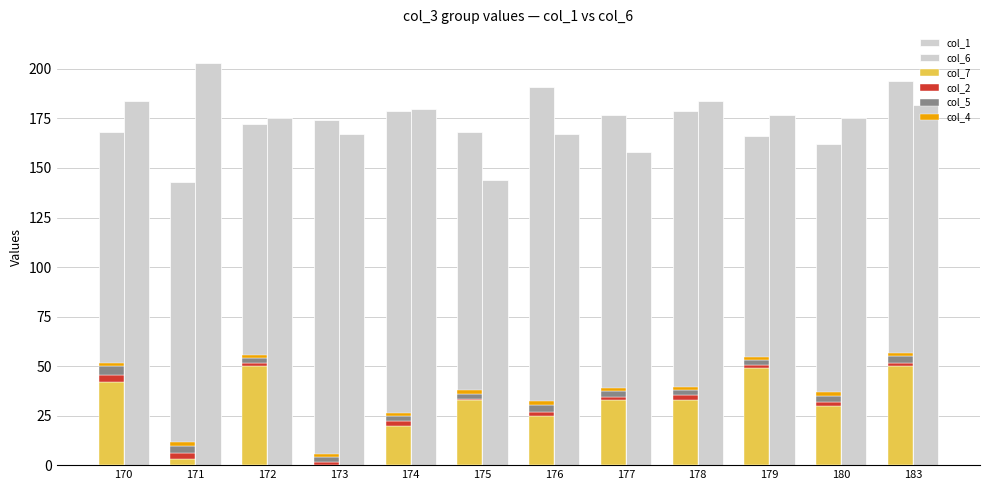

What is the average value of the col_4 series?

1.7